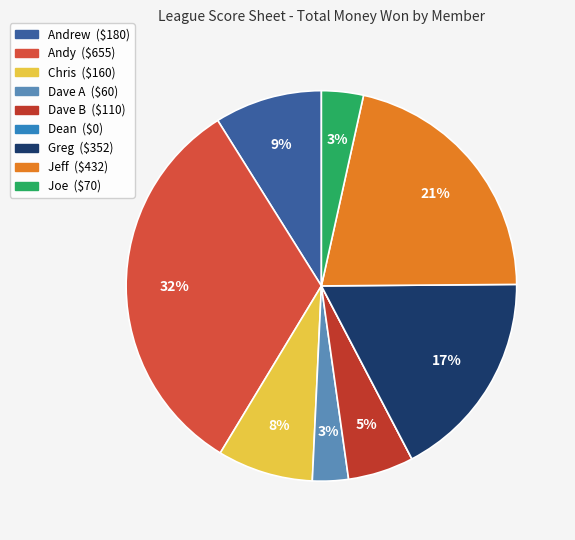

What portion of the pie excludes Dean?

100.0%